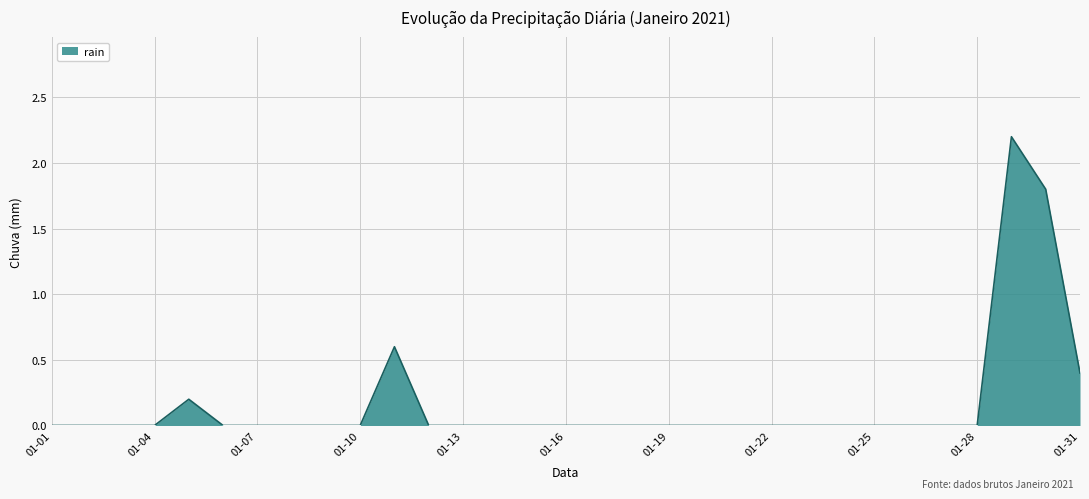

True or false: there are more than 2 points higher than both neighbors.

True